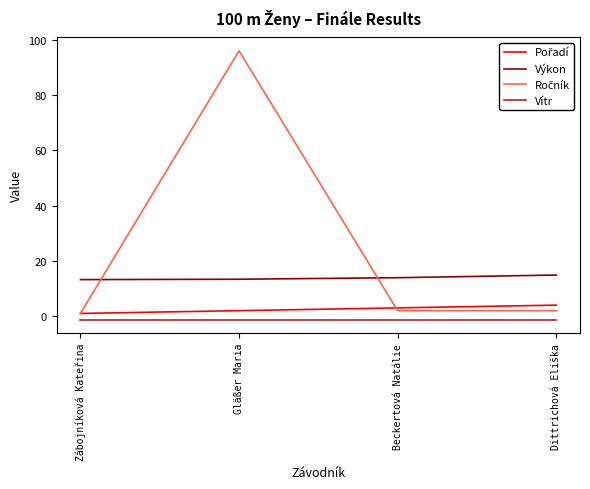

True or false: Vítr and Výkon cross at least once.

False